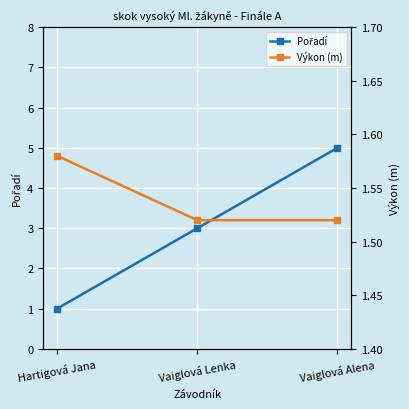

How many distinct data groups are displayed?

2